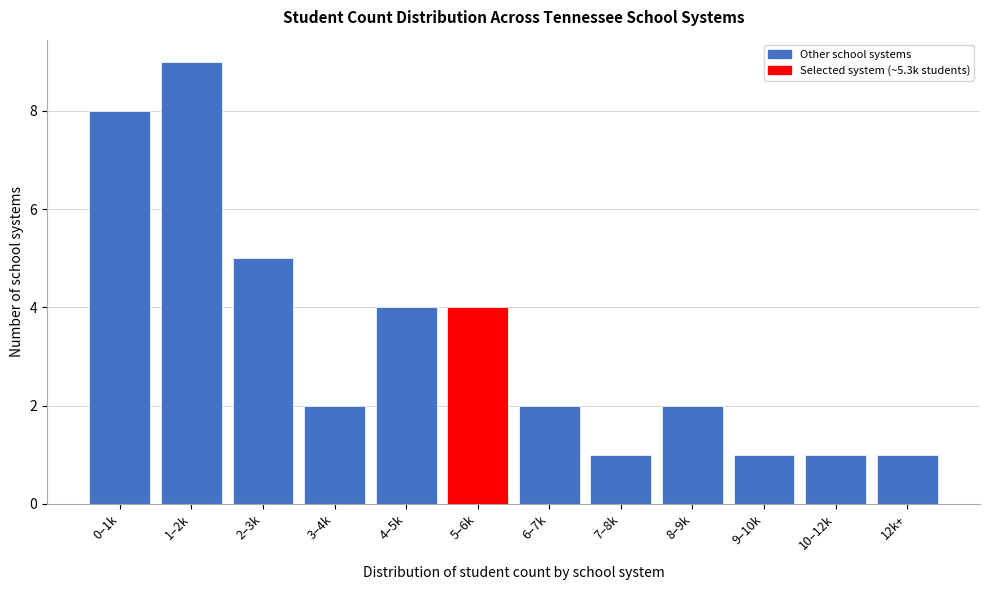

Reading left to right, transcribe all the data shown in this chart.

8	9	5	2	4	4	2	1	2	1	1	1